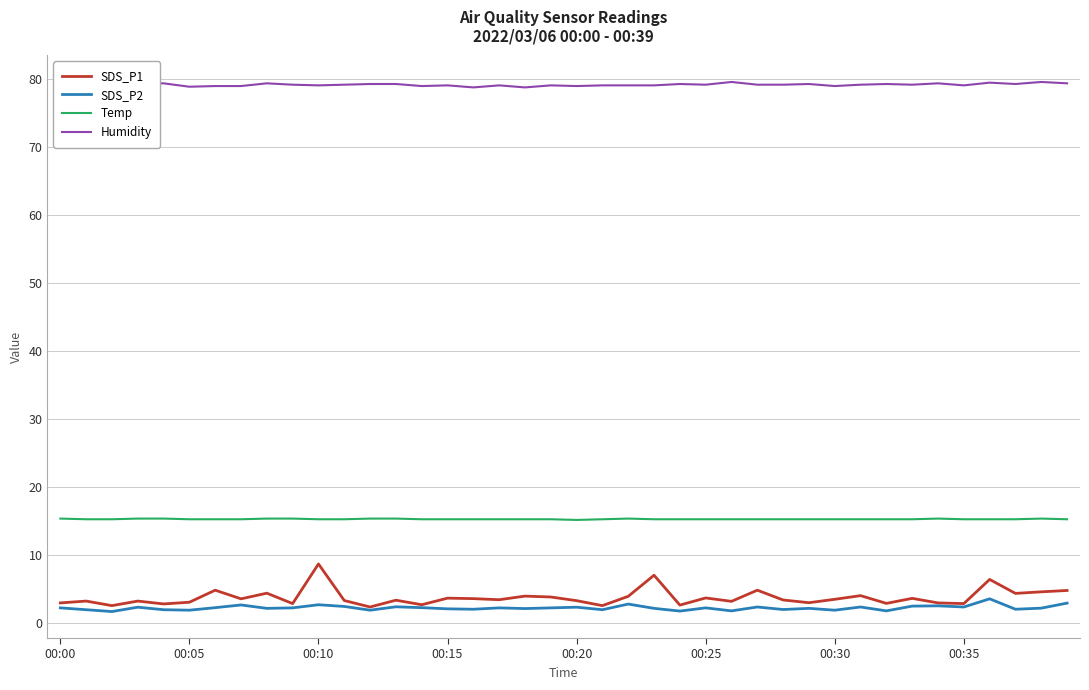

What is the greatest value displayed?

79.5